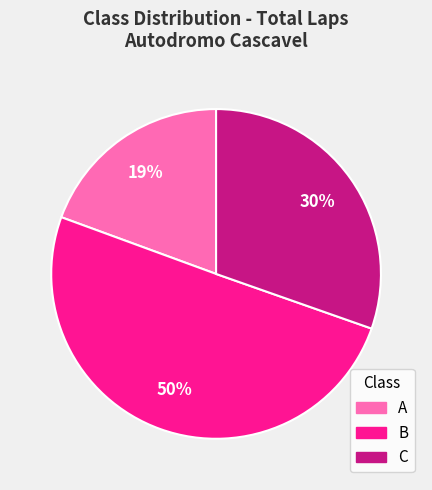

How many slices are in this pie chart?

3